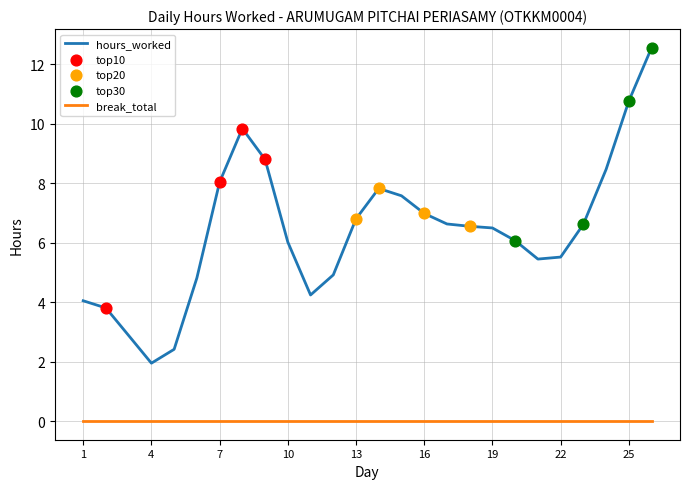

At how many categories does at least one series exceed 9?

3